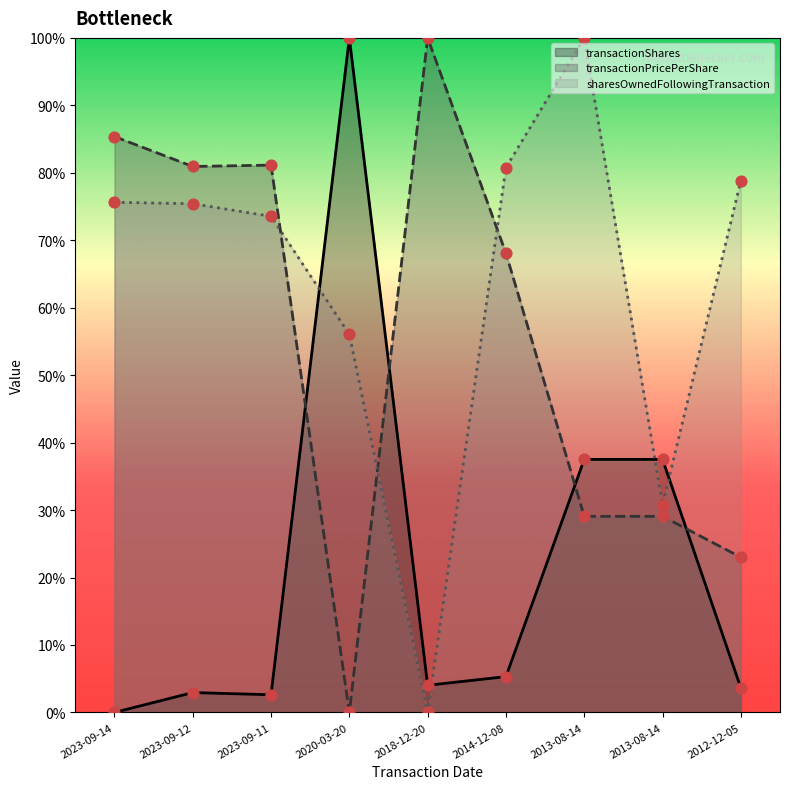

What are all the series names shown in the legend?

transactionShares, transactionPricePerShare, sharesOwnedFollowingTransaction